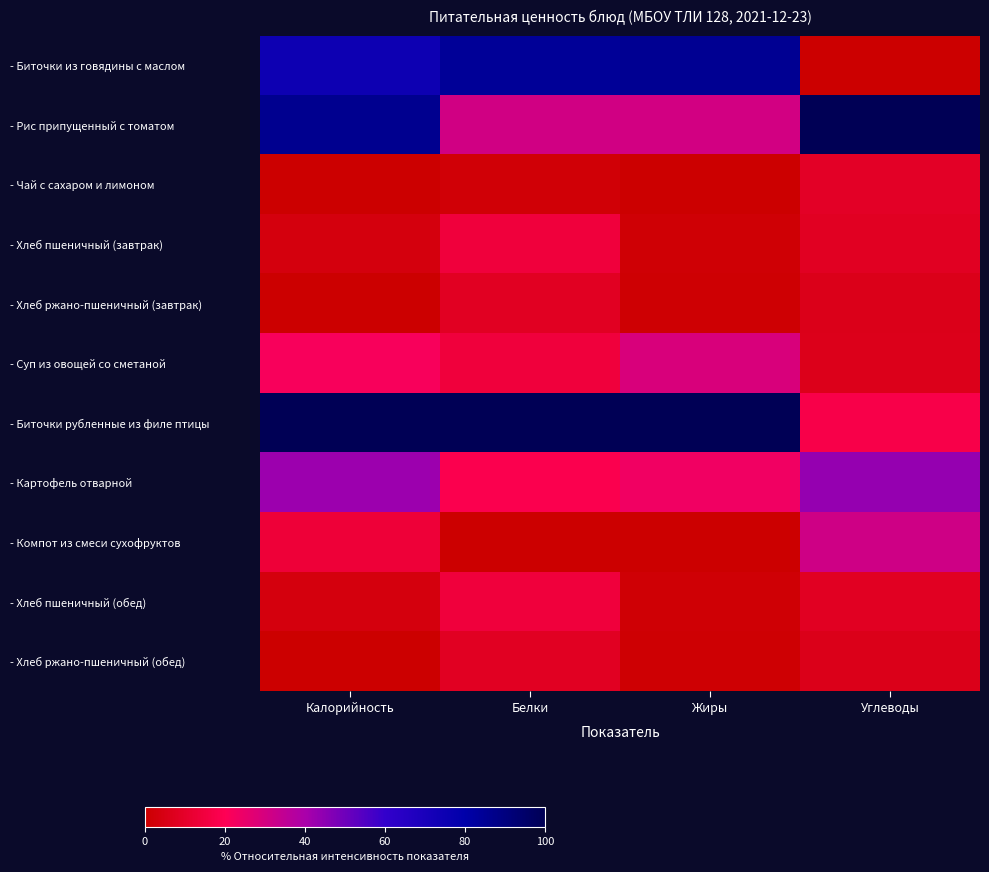

Reading left to right, what are all the values shown in this chart?

- Биточки из говядины с маслом: Калорийность=0.7	Белки=0.8	Жиры=0.9	Углеводы=0.0
- Рис припущенный с томатом: Калорийность=0.9	Белки=0.3	Жиры=0.3	Углеводы=1.0
- Чай с сахаром и лимоном: Калорийность=0.0	Белки=0.0	Жиры=0.0	Углеводы=0.1
- Хлеб пшеничный (завтрак): Калорийность=0.0	Белки=0.1	Жиры=0.0	Углеводы=0.1
- Хлеб ржано-пшеничный (завтрак): Калорийность=0.0	Белки=0.1	Жиры=0.0	Углеводы=0.1
- Суп из овощей со сметаной: Калорийность=0.2	Белки=0.1	Жиры=0.3	Углеводы=0.1
- Биточки рубленные из филе птицы: Калорийность=1.0	Белки=1.0	Жиры=1.0	Углеводы=0.2
- Картофель отварной: Калорийность=0.4	Белки=0.2	Жиры=0.2	Углеводы=0.4
- Компот из смеси сухофруктов: Калорийность=0.1	Белки=0.0	Жиры=0.0	Углеводы=0.3
- Хлеб пшеничный (обед): Калорийность=0.0	Белки=0.1	Жиры=0.0	Углеводы=0.1
- Хлеб ржано-пшеничный (обед): Калорийность=0.0	Белки=0.1	Жиры=0.0	Углеводы=0.1